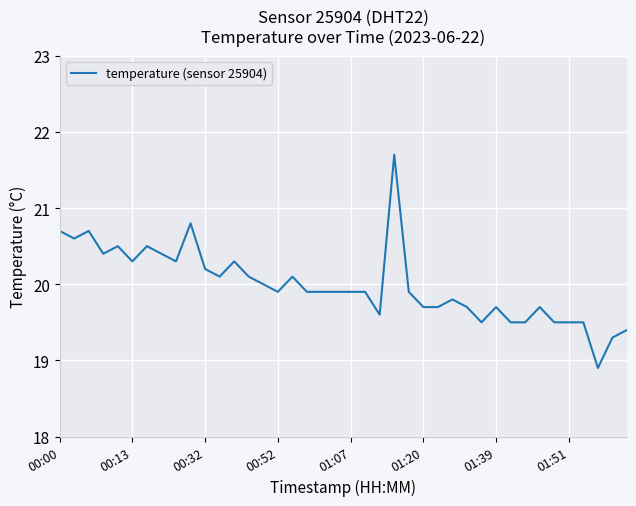

What is the minimum value shown in the chart?

18.9